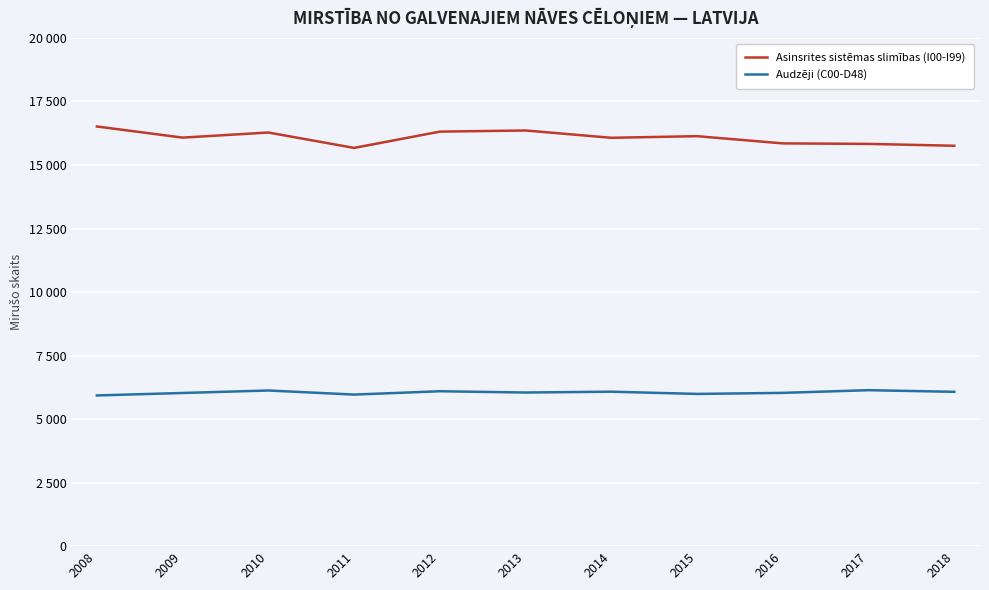

True or false: Audzēji (C00-D48) and Asinsrites sistēmas slimības (I00-I99) intersect in this chart.

False